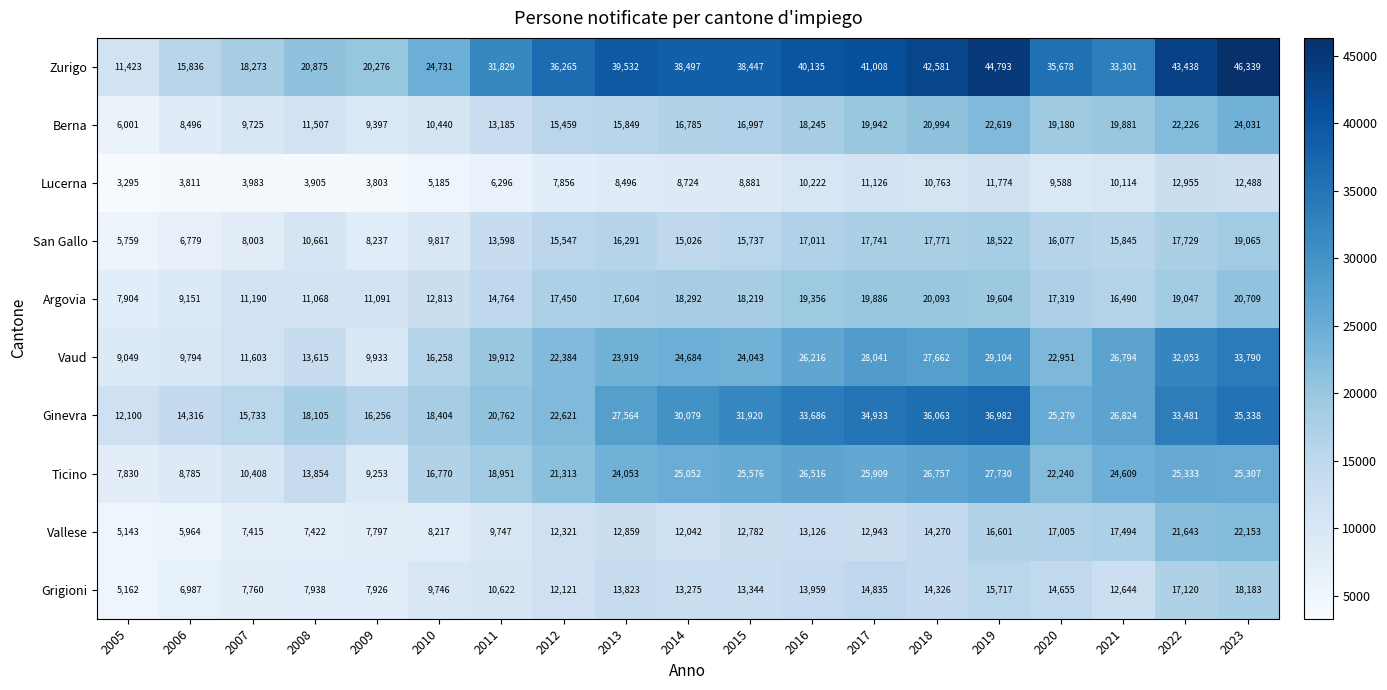

Is it true that Lucerna equals 1487 at 2009?

False